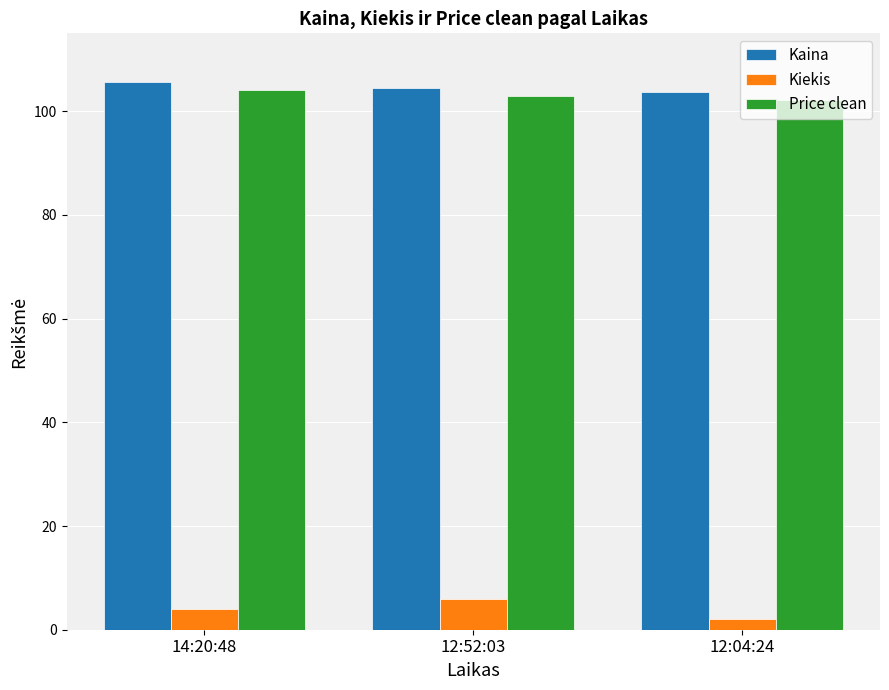

What is the spread (max minus min) of values at 12:52:03?

98.5